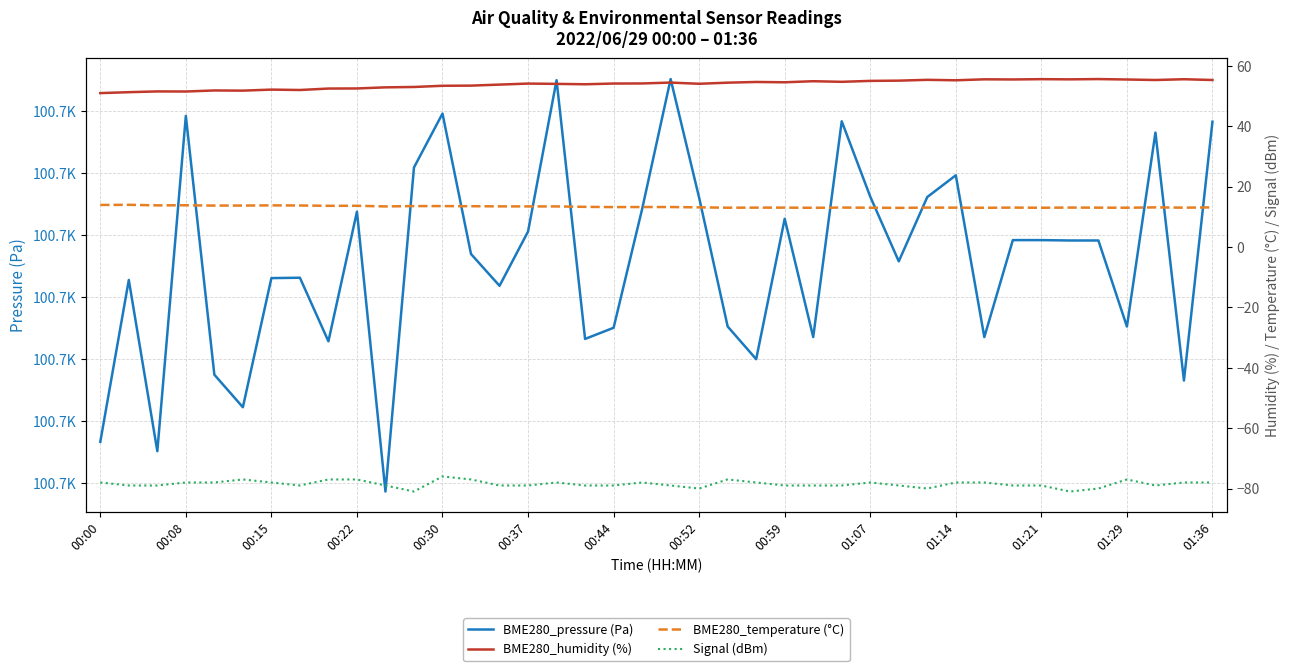

In BME280_pressure (Pa), how many points are lower than both neighbors (excluding endpoints)?

12